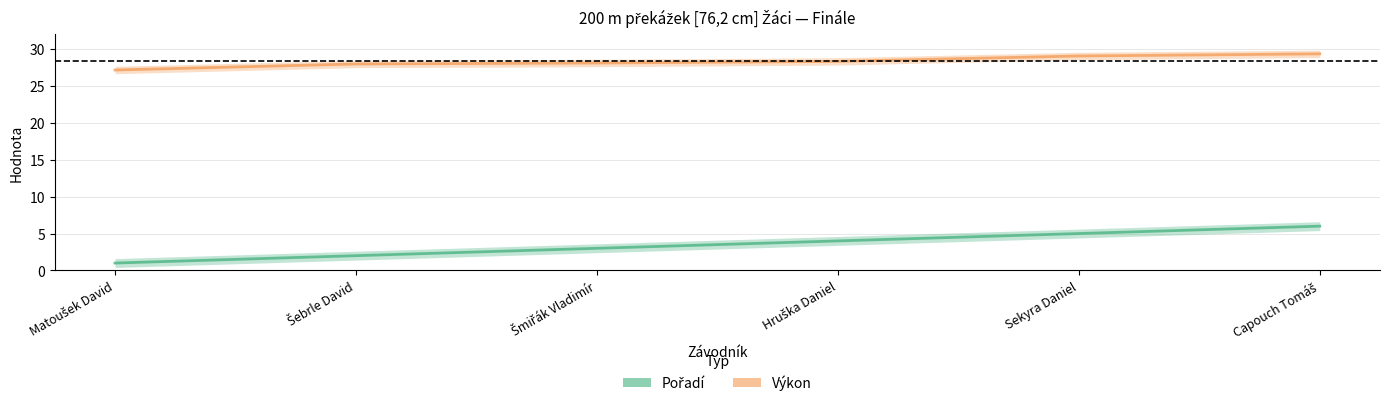

At which label does Výkon reach its minimum?

Matoušek David